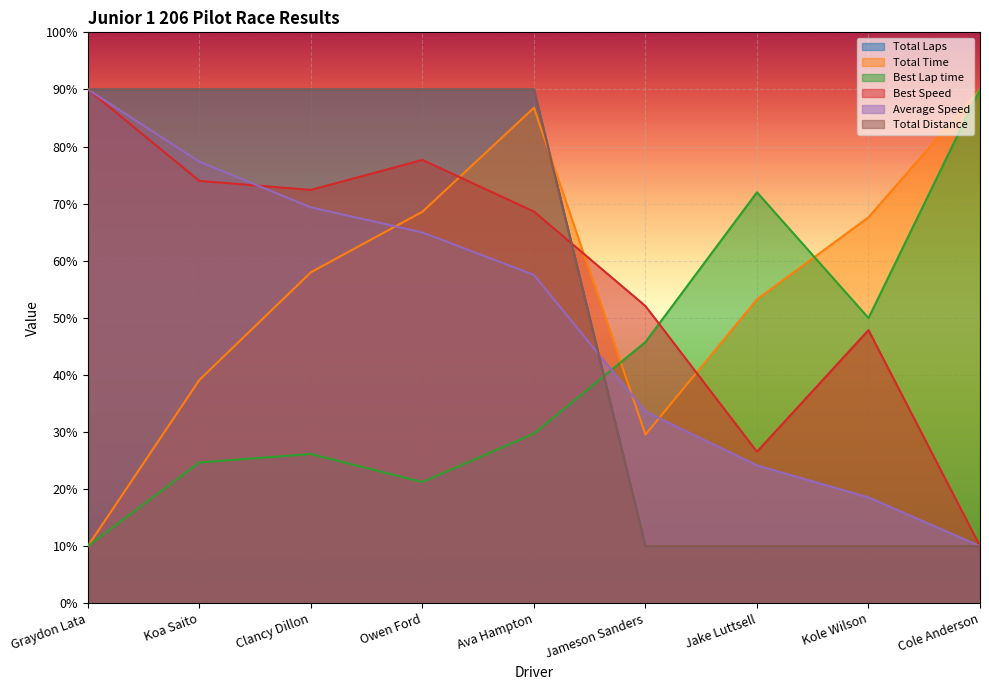

What position from the left is Koa Saito?

2